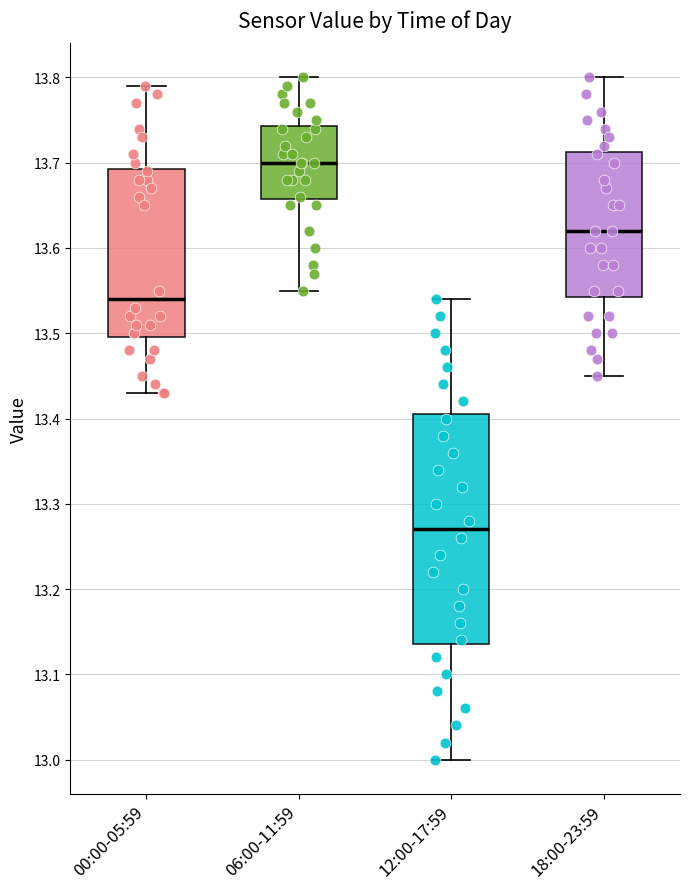

Reading left to right, transcribe this box plot: for each box, give where its median line is, the range the box spans, and where its two whiskers end, as read against the y-axis. The values are not printed on the chart, so give them approximately, as read against the axis.

00:00-05:59: median 13.54, box 13.50 to 13.69, whiskers 13.43 to 13.79
06:00-11:59: median 13.70, box 13.66 to 13.74, whiskers 13.55 to 13.80
12:00-17:59: median 13.27, box 13.14 to 13.41, whiskers 13.00 to 13.54
18:00-23:59: median 13.62, box 13.54 to 13.71, whiskers 13.45 to 13.80